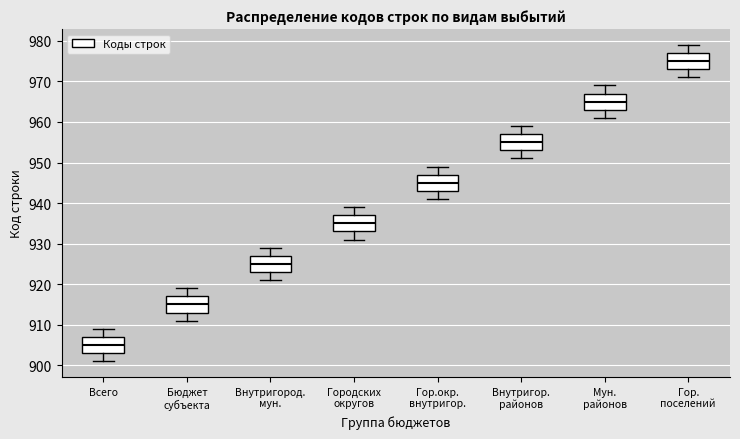

Which box has the lowest median line?

Всего